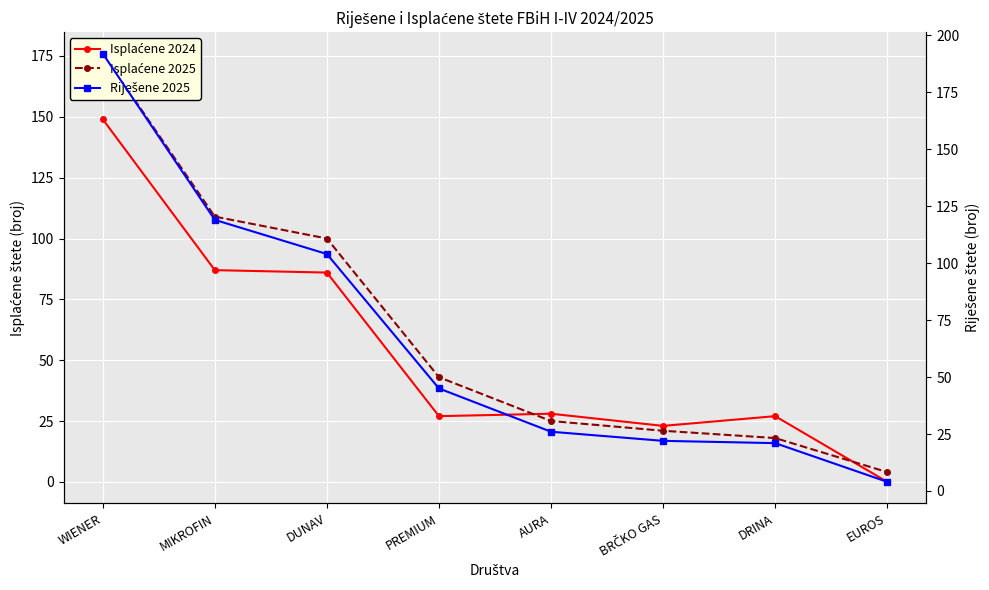

How many values in Isplaćene 2024 are above zero?

7